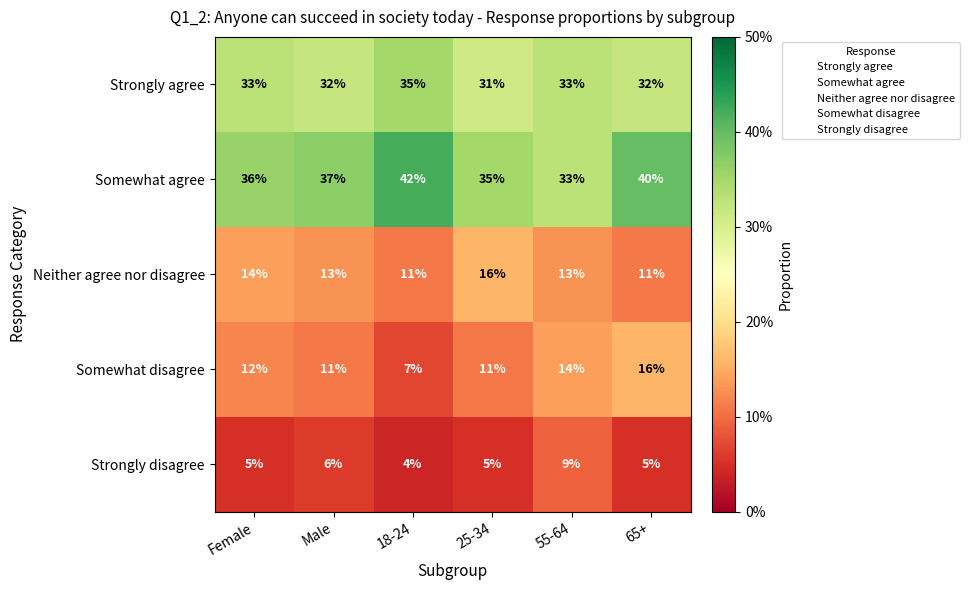

Is the value of Somewhat disagree at 65+ greater than the value of Strongly agree at 18-24?

No